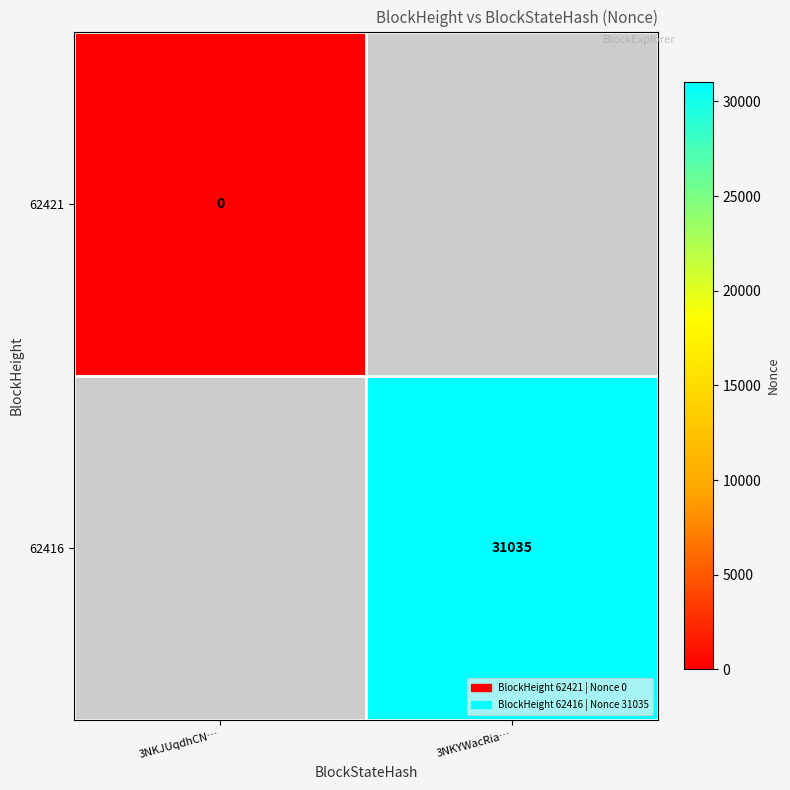

The 62416 series shows 20867 at 3NKYWacRia…. True or false?

False